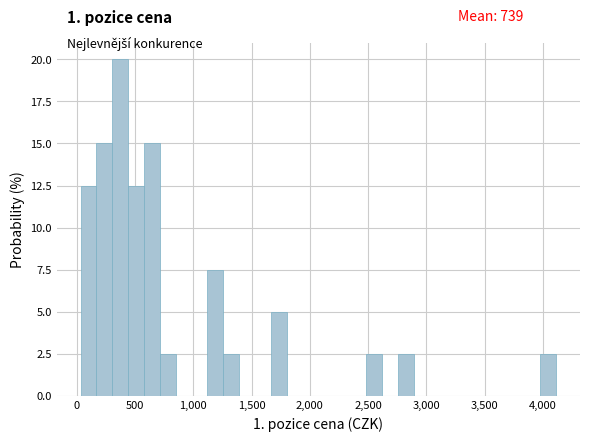

Around what value on the x-axis is the tallest bar? Give the approximate position of its centre, as read against the axis.

350